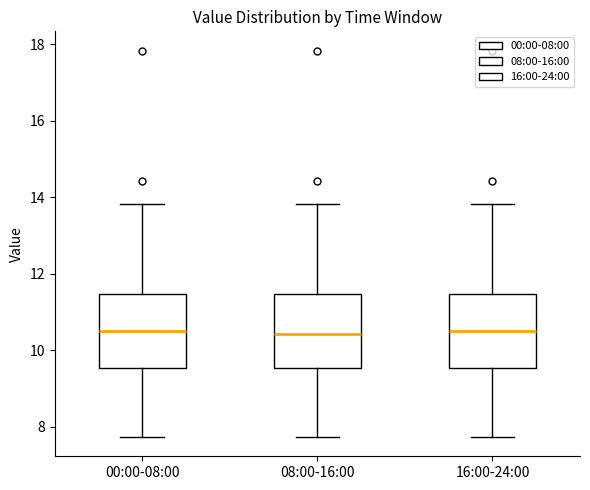

Where does the lower whisker of the box for 08:00-16:00 end on the y-axis? The values are not printed on the chart, so give them approximately, as read against the axis.

7.8